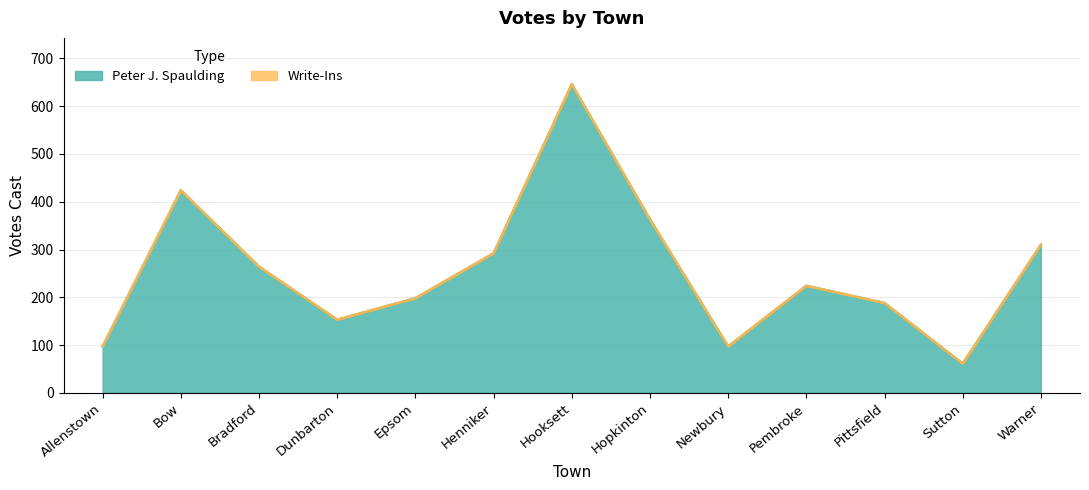

True or false: the data shows 97 at Allenstown.

True